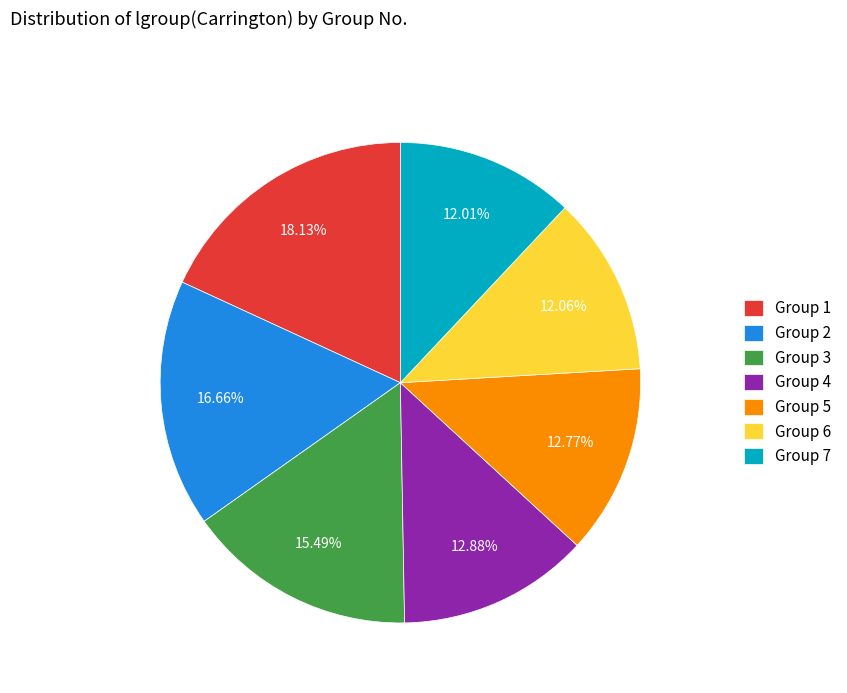

Is there a majority slice in this chart?

No